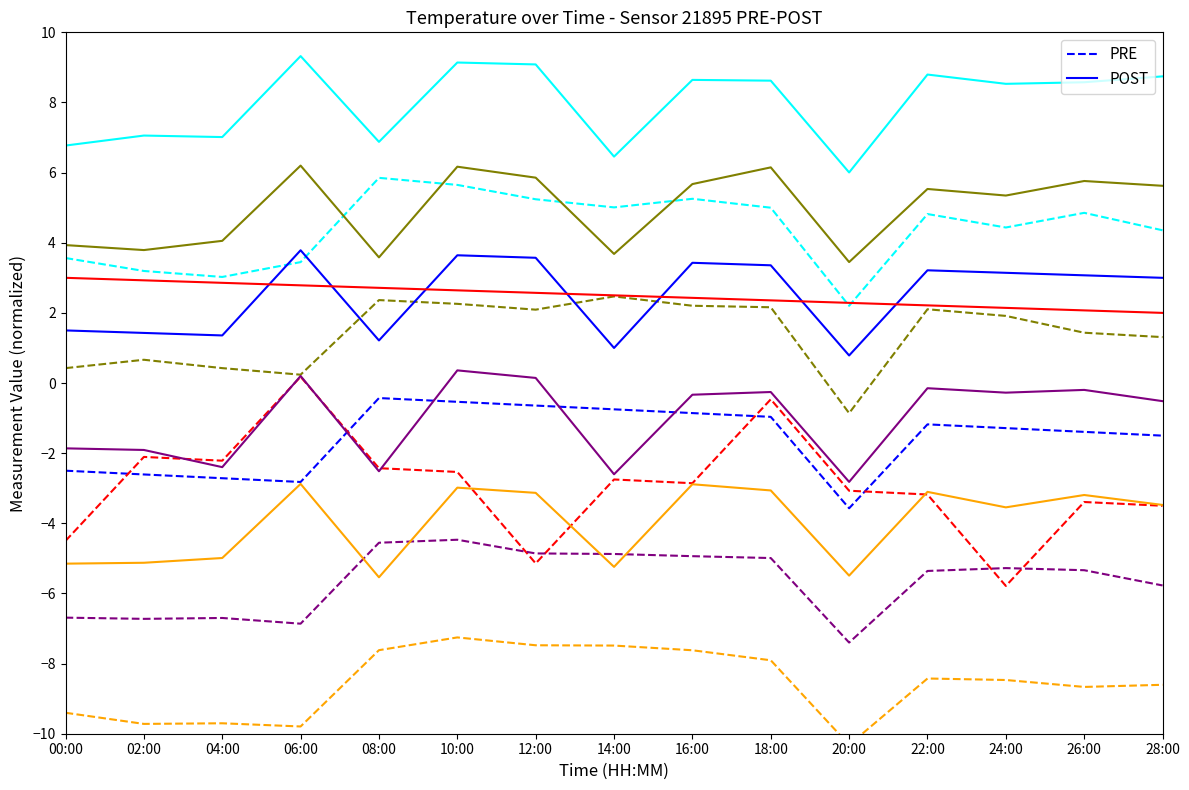

How many categories are shown in the chart?

15